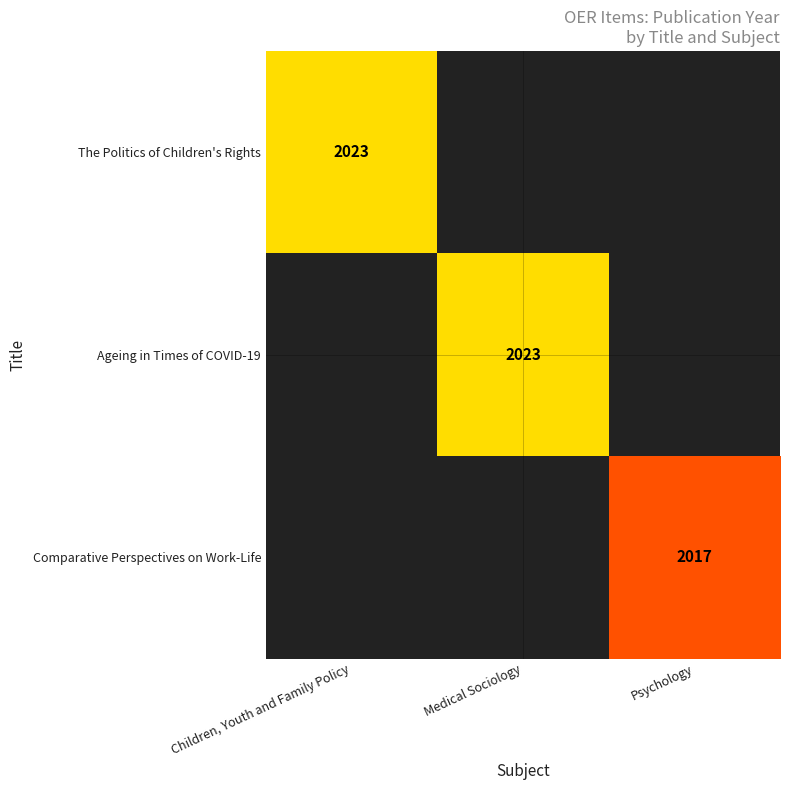

True or false: Comparative Perspectives on Work-Life has a value of 739 at Psychology.

False